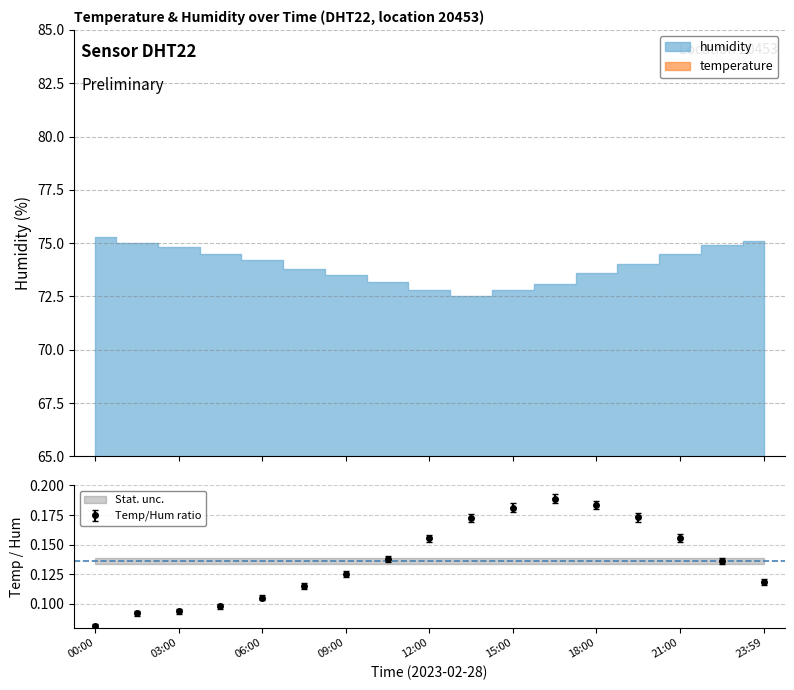

Rank the categories by value from lowest to highest.

00:00, 01:30, 03:00, 04:30, 06:00, 07:30, 23:59, 09:00, 22:30, 10:30, 12:00, 21:00, 13:30, 19:30, 15:00, 18:00, 16:30